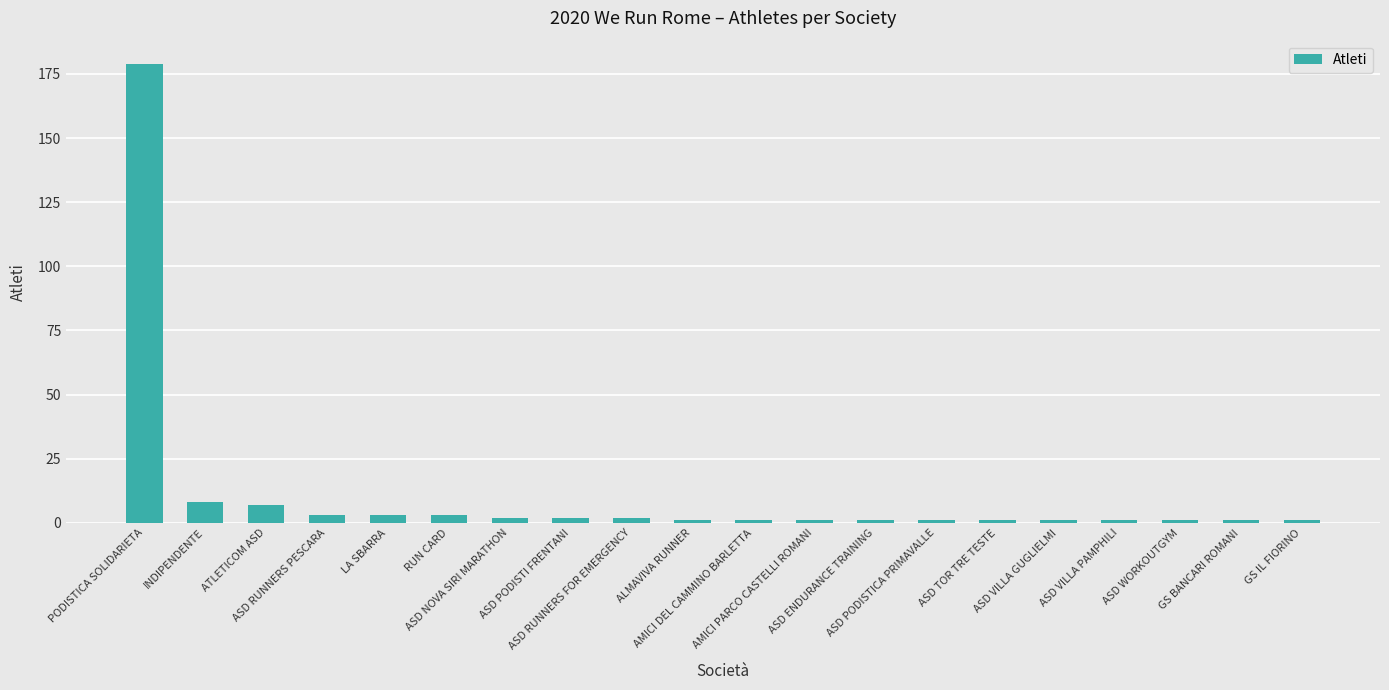

What position from the left is ASD PODISTICA PRIMAVALLE?

14